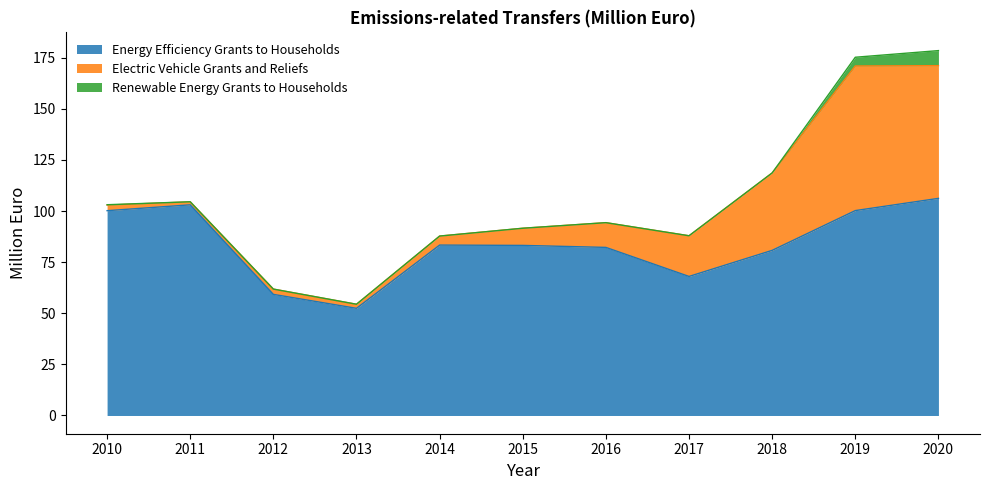

Reading left to right, extract all data points from this chart.

Energy Efficiency Grants to Households: 2010=100.2	2011=103.1	2012=59.2	2013=52.4	2014=83.4	2015=83.2	2016=82.2	2017=68.0	2018=80.8	2019=100.2	2020=106.2
Electric Vehicle Grants and Reliefs: 2010=2.7	2011=1.5	2012=2.6	2013=2.0	2014=4.4	2015=8.4	2016=12.1	2017=19.9	2018=37.9	2019=70.7	2020=64.9
Renewable Energy Grants to Households: 2010=0.2	2011=0.0	2012=0.0	2013=0.0	2014=0.0	2015=0.0	2016=0.0	2017=0.0	2018=0.0	2019=4.3	2020=7.4